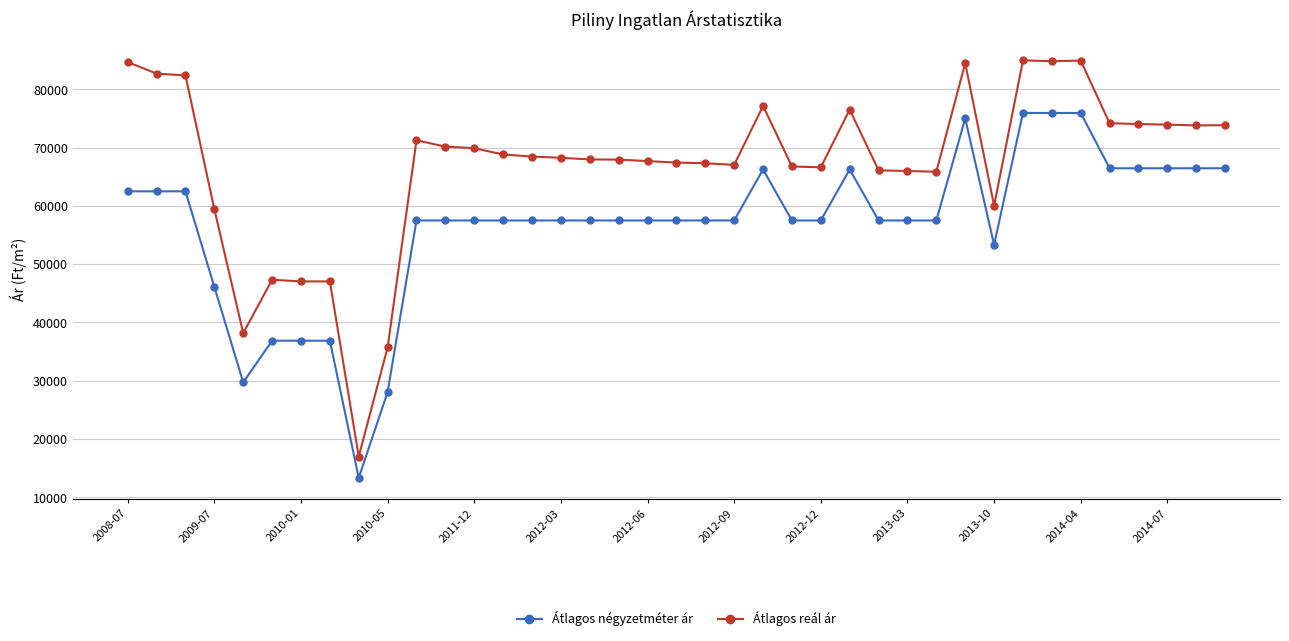

What is the value of the Átlagos reál ár point at the 10th from the left?

35714